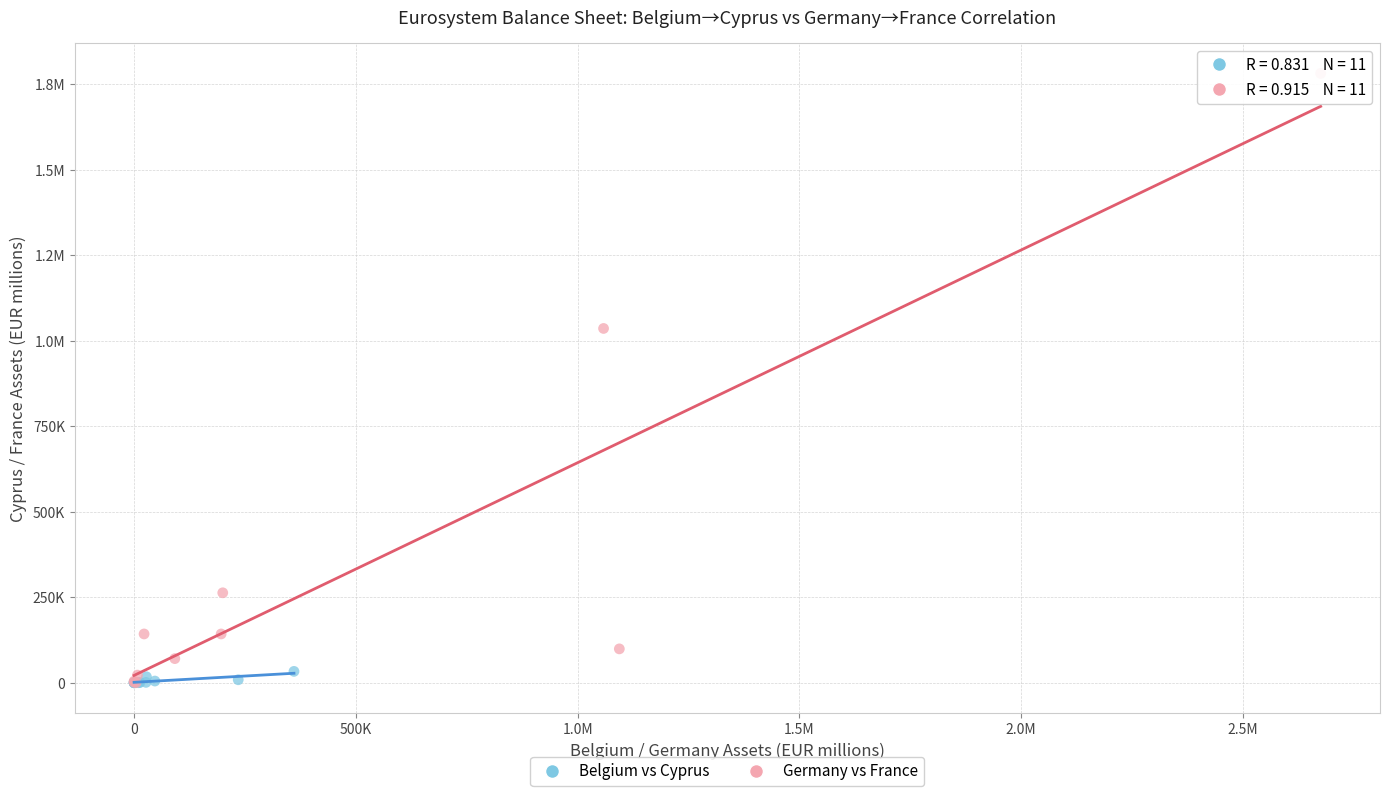

What are all the series names shown in the legend?

Belgium vs Cyprus, Germany vs France